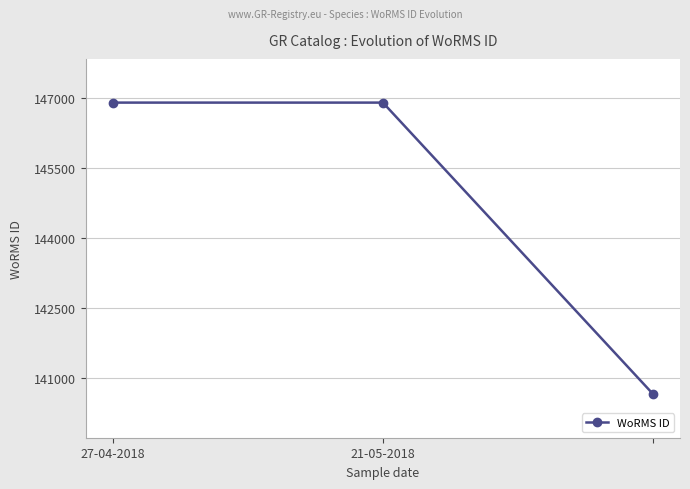

What is the average value?

144819